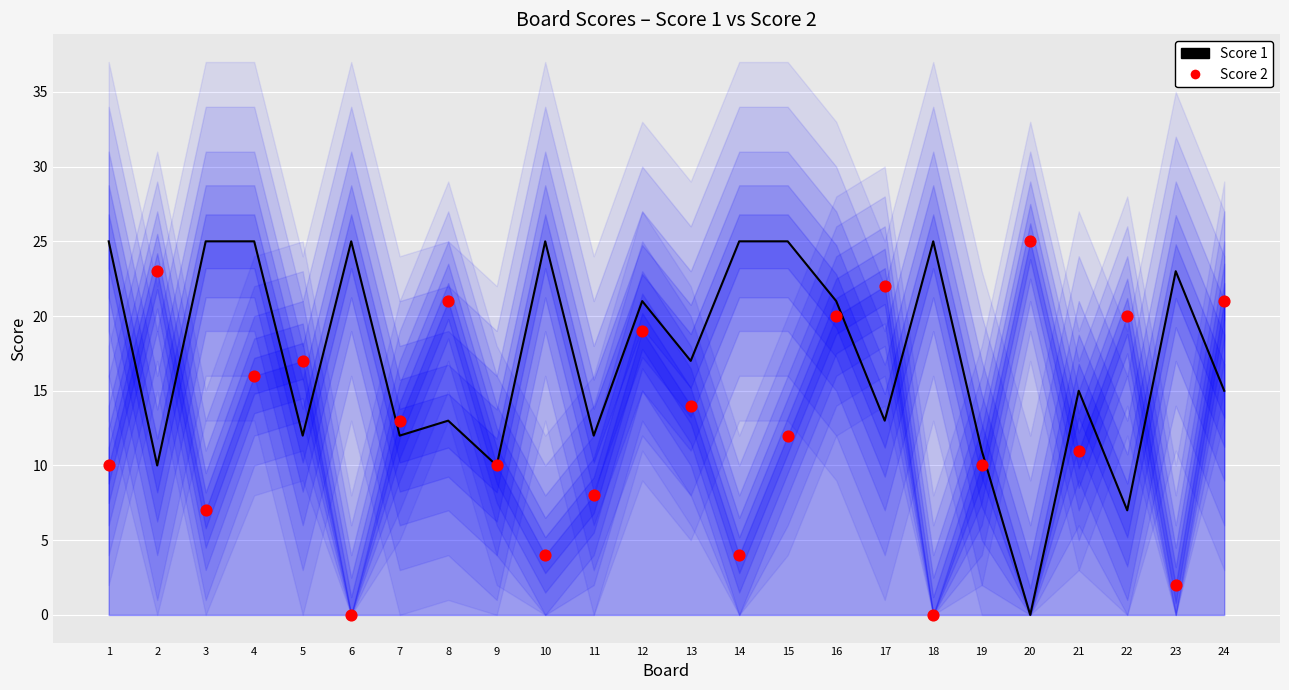

Which series has the largest total across all categories?

Score 1